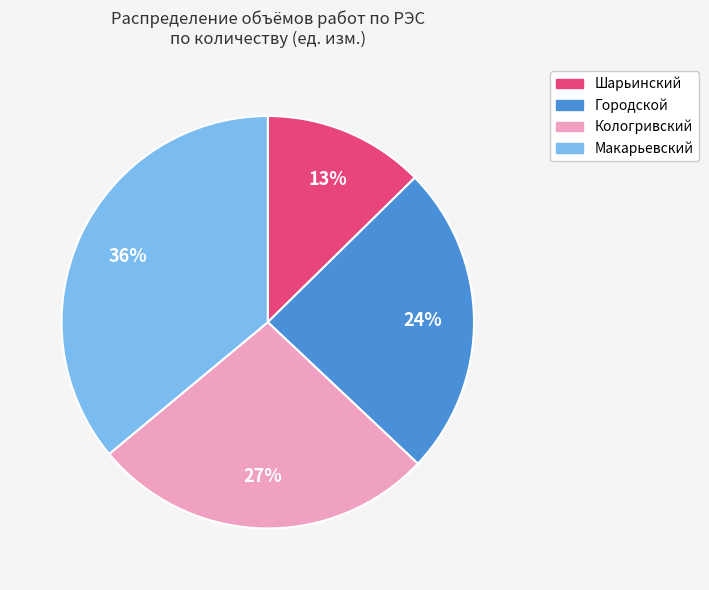

Between Кологривский and Макарьевский, which is larger?

Макарьевский